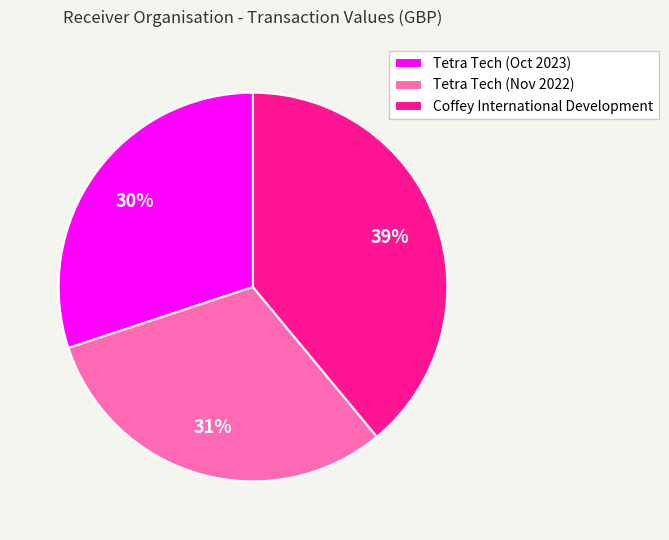

What is the smallest slice in the pie chart?

Tetra Tech (Oct 2023)